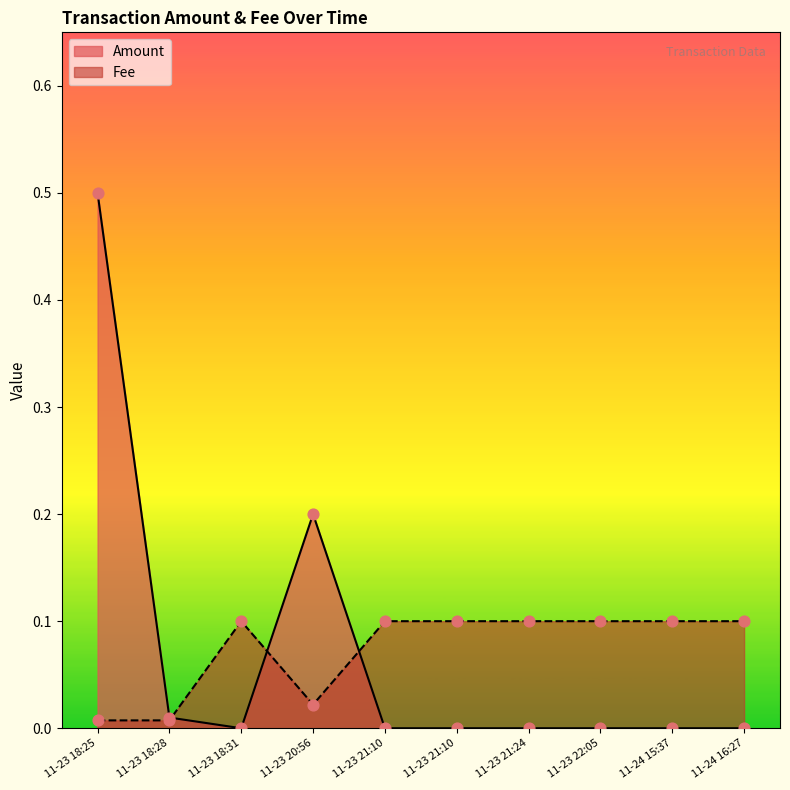

Is the value of Amount at 2019-11-24 15:37:09 greater than the value of Fee at 2019-11-23 18:28:04?

No